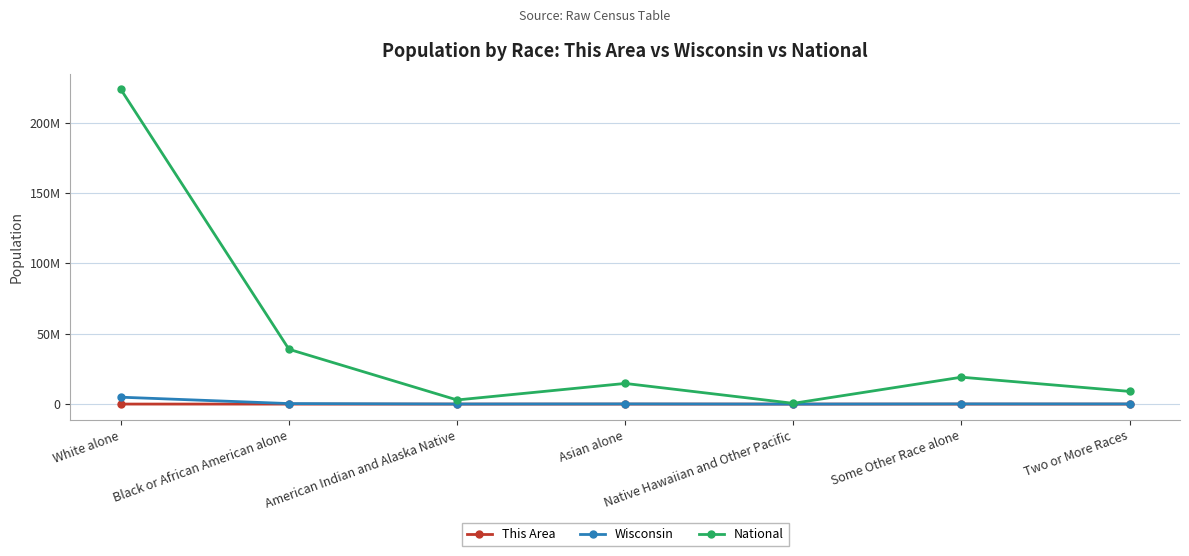

What is the greatest value displayed?

223553265